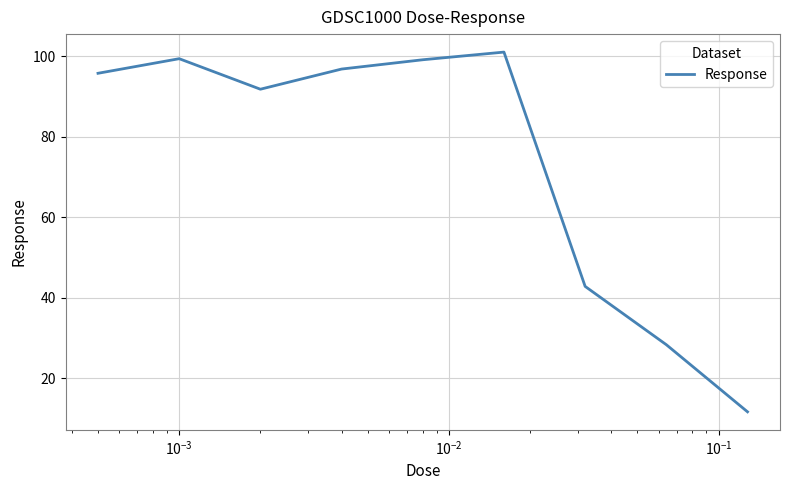

What is the minimum value shown in the chart?

11.6